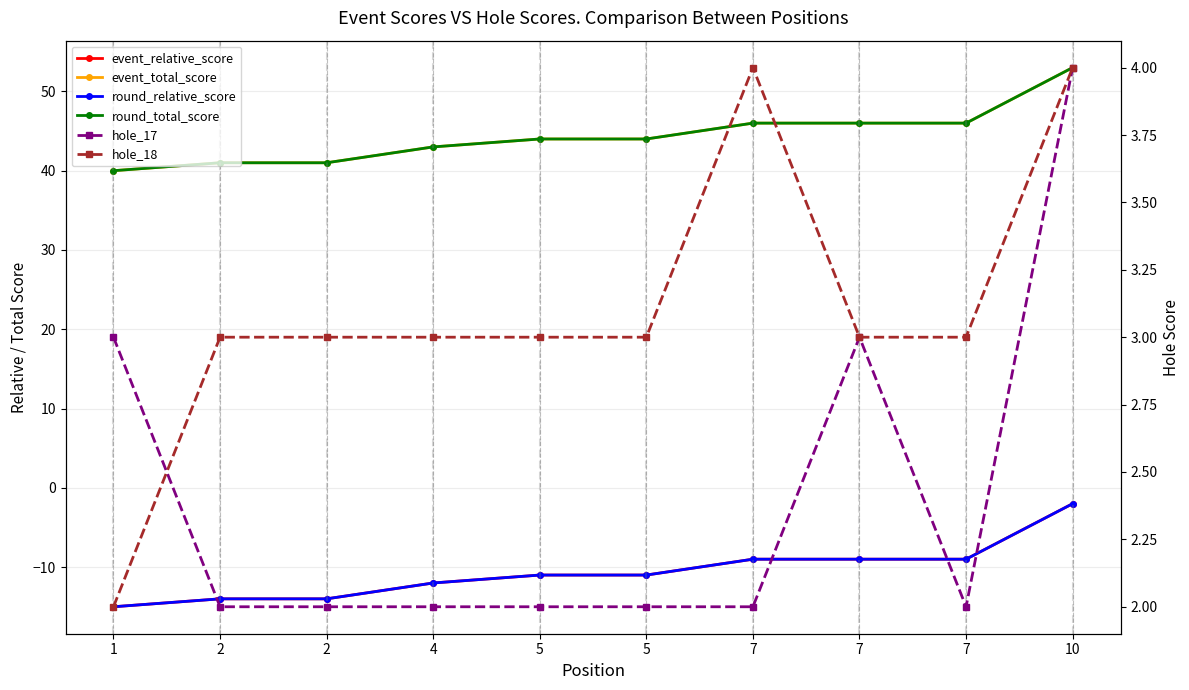

At which label does hole_17 reach its peak?

10